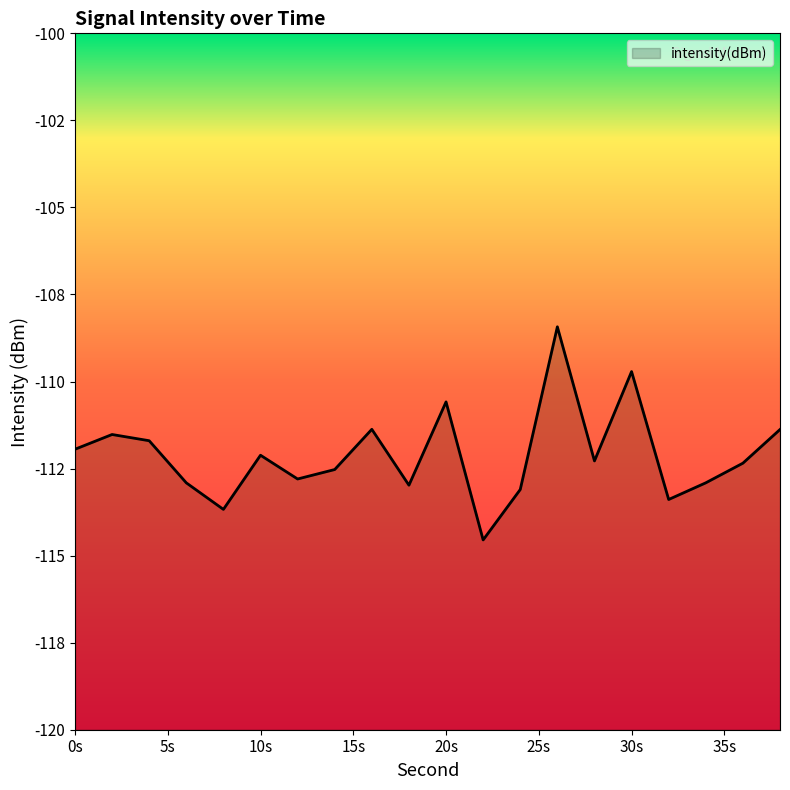

How many points are lower than both their immediate neighbors (excluding endpoints)?

6